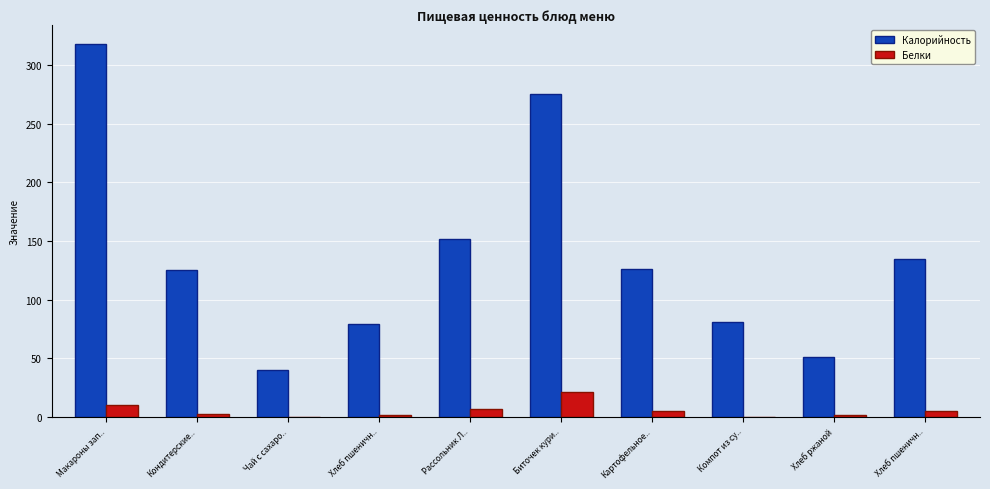

What are all the series names shown in the legend?

Калорийность, Белки